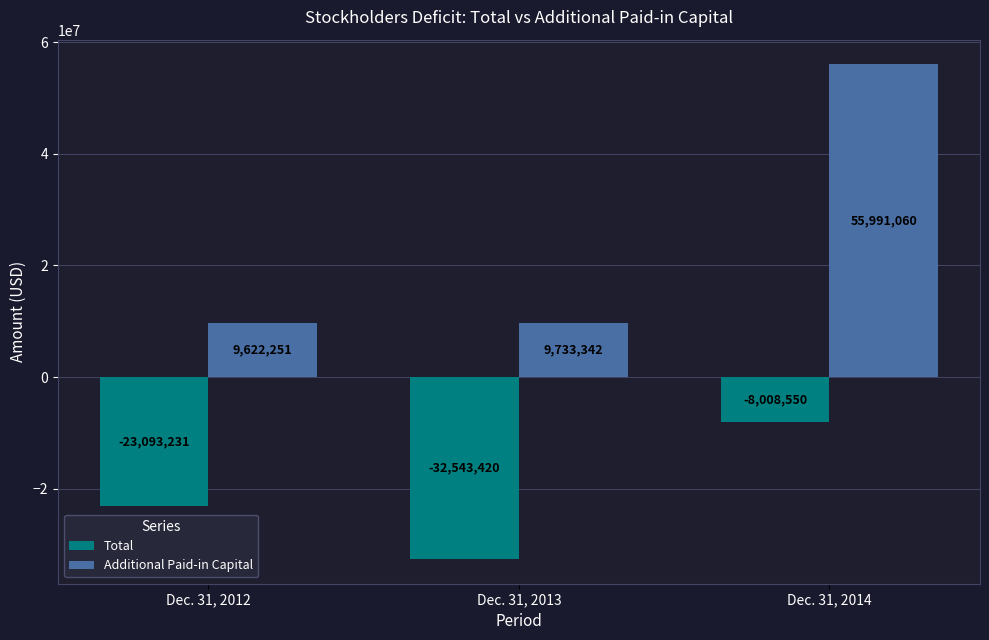

What is the difference between the highest and lowest values at Dec. 31, 2012?

32715482